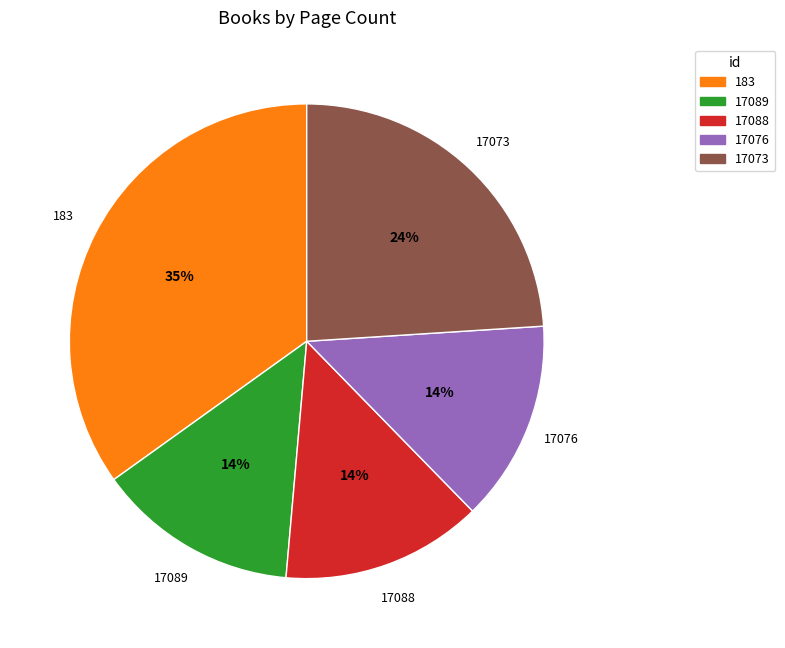

Approximately how many times larger is the value at 17076 compared to 17089?

1.0